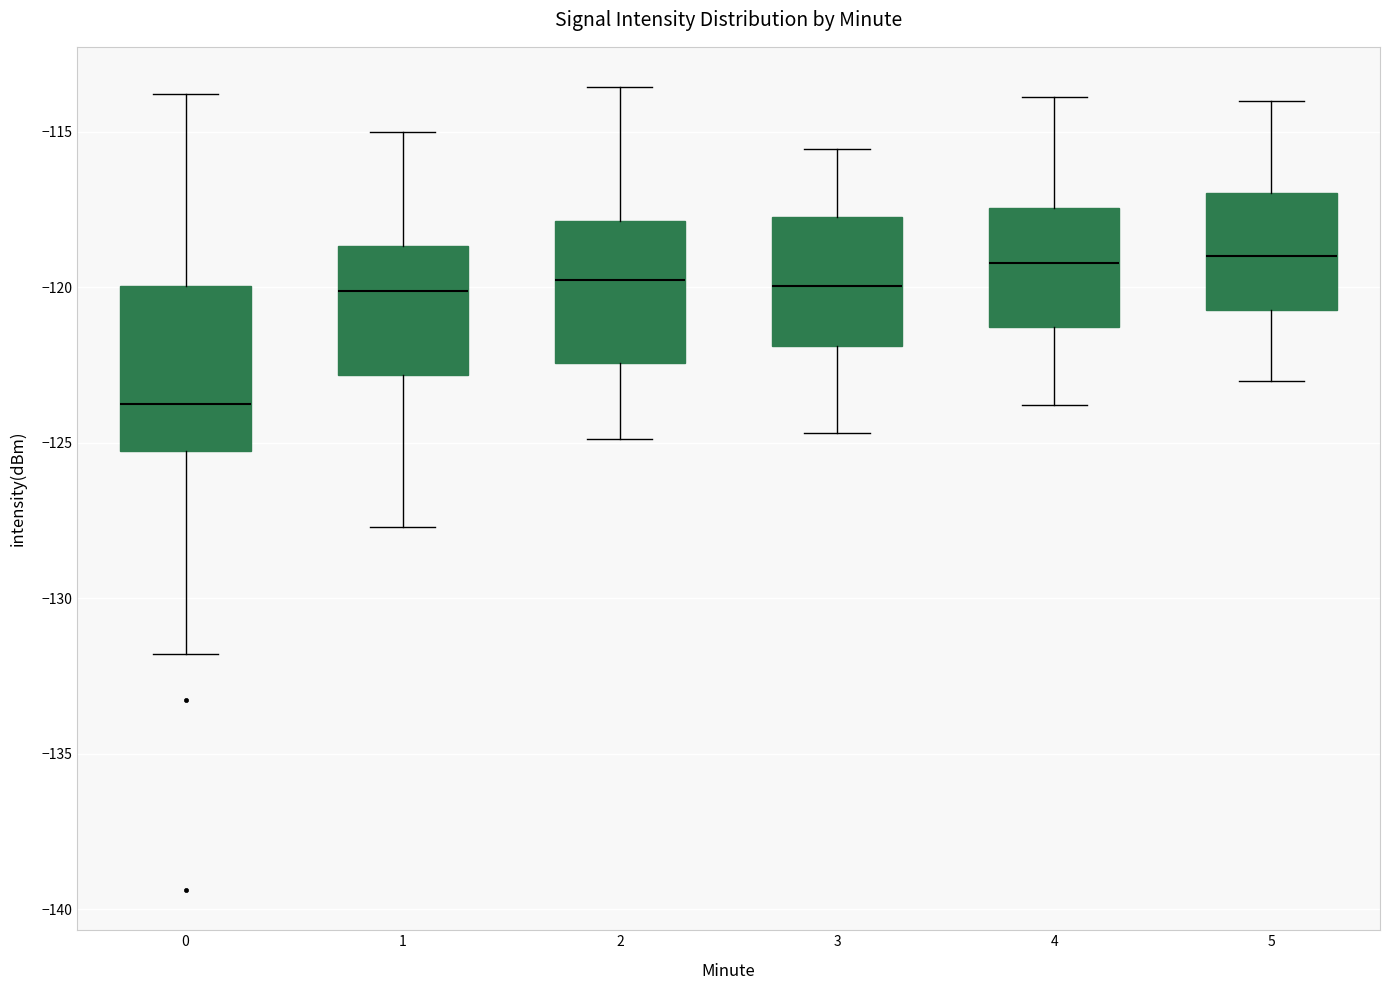

Reading left to right, transcribe this box plot: for each box, give where its median line is, the range the box spans, and where its two whiskers end, as read against the y-axis. The values are not printed on the chart, so give them approximately, as read against the axis.

0: median -124.0, box -125.5 to -120.0, whiskers -132.0 to -114.0
1: median -120.0, box -123.0 to -118.5, whiskers -127.5 to -115.0
2: median -120.0, box -122.5 to -118.0, whiskers -125.0 to -113.5
3: median -120.0, box -122.0 to -118.0, whiskers -124.5 to -115.5
4: median -119.0, box -121.5 to -117.5, whiskers -124.0 to -114.0
5: median -119.0, box -120.5 to -117.0, whiskers -123.0 to -114.0